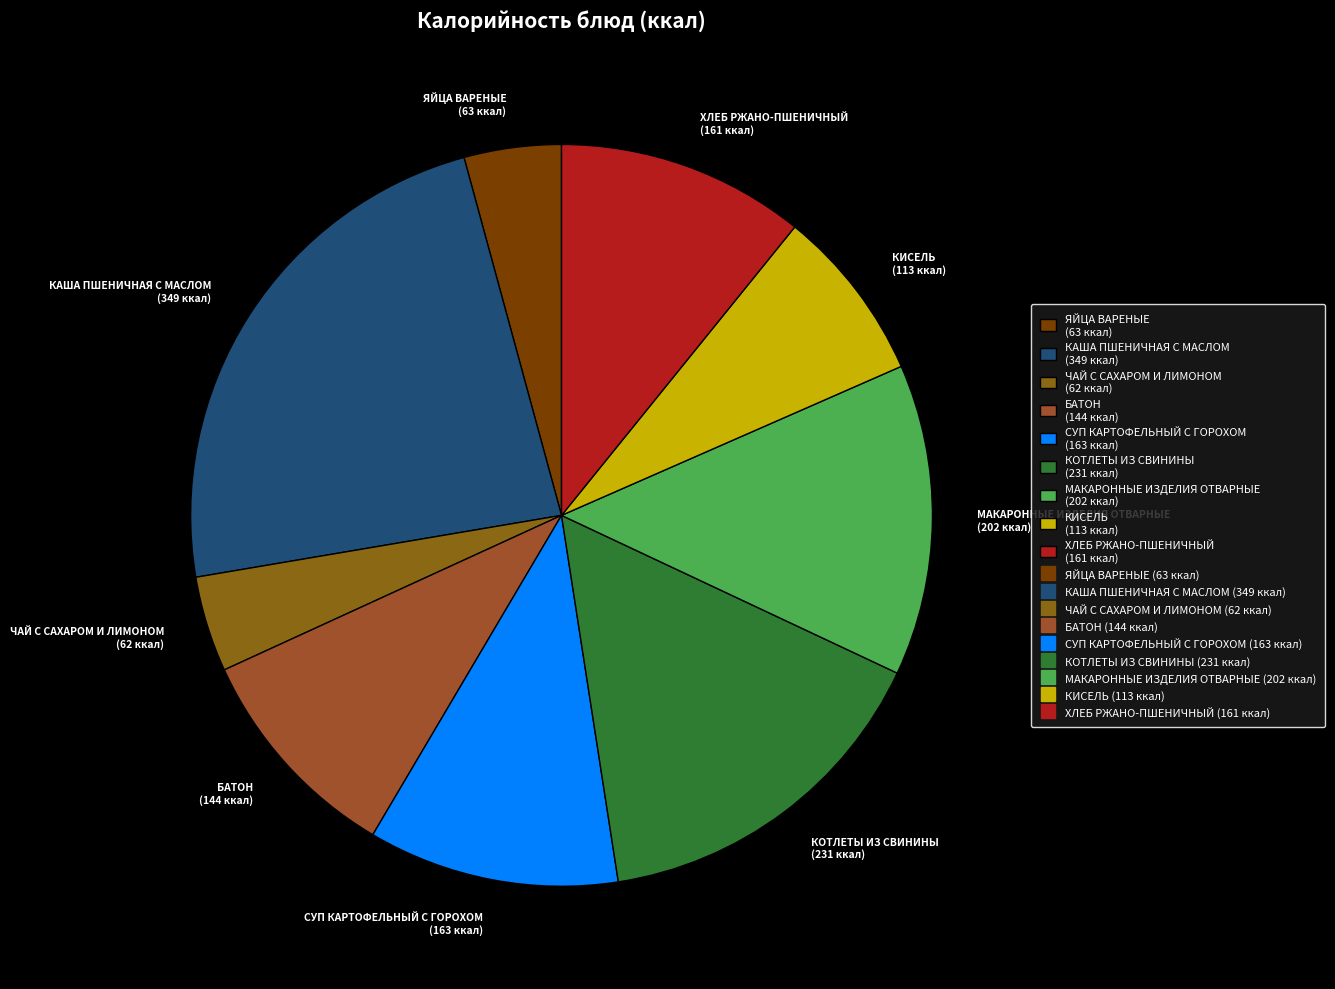

Does МАКАРОННЫЕ ИЗДЕЛИЯ ОТВАРНЫЕ represent more than half of the total?

No